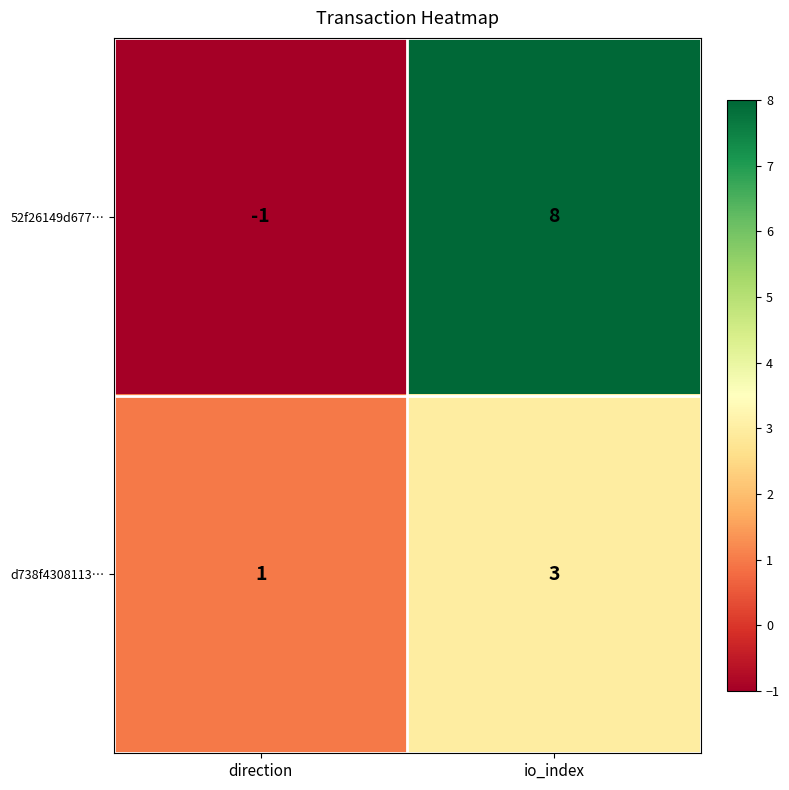

Reading left to right, list all the values displayed in this chart.

52f26149d677…: direction=-1	io_index=8
d738f4308113…: direction=1	io_index=3